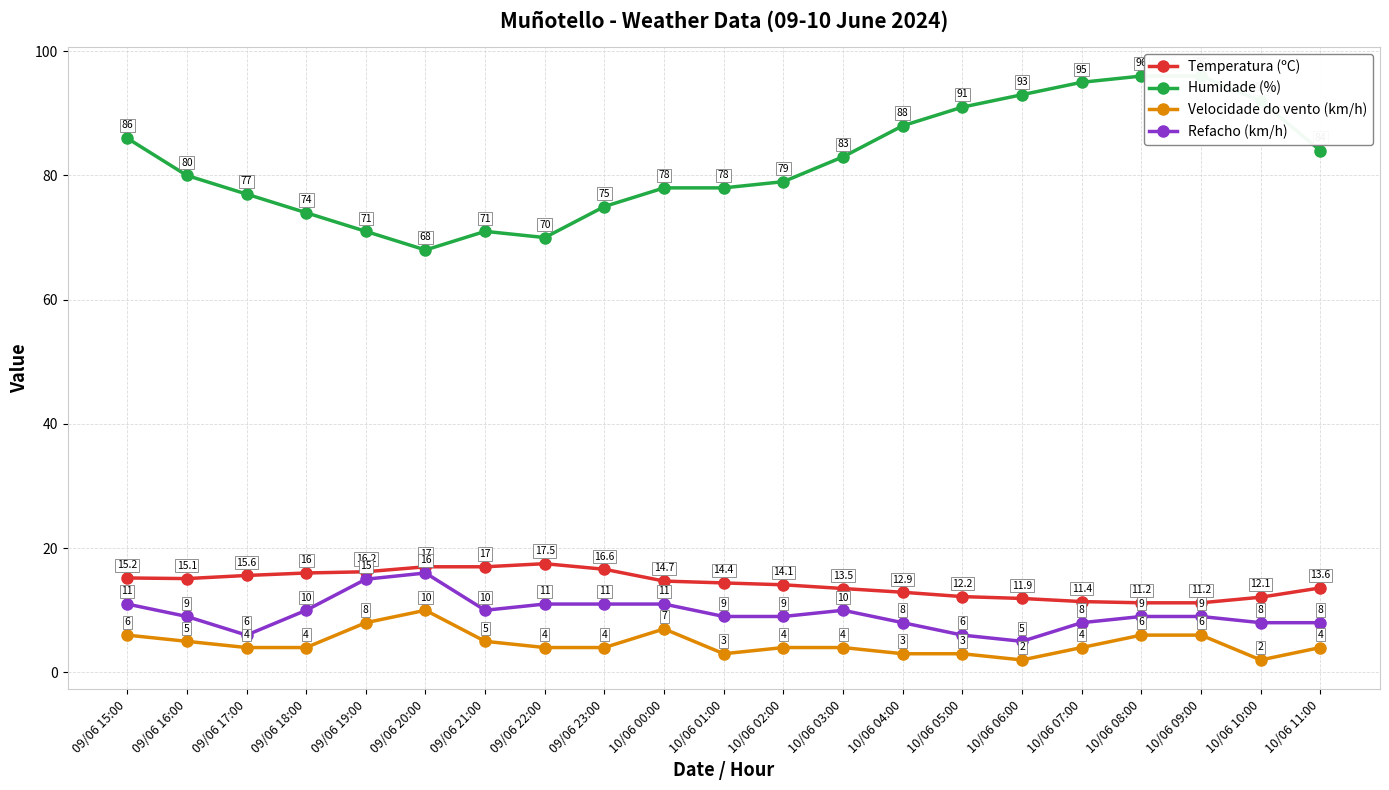

Reading left to right, extract all data points from this chart.

Temperatura (ºC): 09/06 15:00=15.2	09/06 16:00=15.1	09/06 17:00=15.6	09/06 18:00=16.0	09/06 19:00=16.2	09/06 20:00=17.0	09/06 21:00=17.0	09/06 22:00=17.5	09/06 23:00=16.6	10/06 00:00=14.7	10/06 01:00=14.4	10/06 02:00=14.1	10/06 03:00=13.5	10/06 04:00=12.9	10/06 05:00=12.2	10/06 06:00=11.9	10/06 07:00=11.4	10/06 08:00=11.2	10/06 09:00=11.2	10/06 10:00=12.1	10/06 11:00=13.6
Humidade (%): 09/06 15:00=86.0	09/06 16:00=80.0	09/06 17:00=77.0	09/06 18:00=74.0	09/06 19:00=71.0	09/06 20:00=68.0	09/06 21:00=71.0	09/06 22:00=70.0	09/06 23:00=75.0	10/06 00:00=78.0	10/06 01:00=78.0	10/06 02:00=79.0	10/06 03:00=83.0	10/06 04:00=88.0	10/06 05:00=91.0	10/06 06:00=93.0	10/06 07:00=95.0	10/06 08:00=96.0	10/06 09:00=96.0	10/06 10:00=92.0	10/06 11:00=84.0
Velocidade do vento (km/h): 09/06 15:00=6.0	09/06 16:00=5.0	09/06 17:00=4.0	09/06 18:00=4.0	09/06 19:00=8.0	09/06 20:00=10.0	09/06 21:00=5.0	09/06 22:00=4.0	09/06 23:00=4.0	10/06 00:00=7.0	10/06 01:00=3.0	10/06 02:00=4.0	10/06 03:00=4.0	10/06 04:00=3.0	10/06 05:00=3.0	10/06 06:00=2.0	10/06 07:00=4.0	10/06 08:00=6.0	10/06 09:00=6.0	10/06 10:00=2.0	10/06 11:00=4.0
Refacho (km/h): 09/06 15:00=11.0	09/06 16:00=9.0	09/06 17:00=6.0	09/06 18:00=10.0	09/06 19:00=15.0	09/06 20:00=16.0	09/06 21:00=10.0	09/06 22:00=11.0	09/06 23:00=11.0	10/06 00:00=11.0	10/06 01:00=9.0	10/06 02:00=9.0	10/06 03:00=10.0	10/06 04:00=8.0	10/06 05:00=6.0	10/06 06:00=5.0	10/06 07:00=8.0	10/06 08:00=9.0	10/06 09:00=9.0	10/06 10:00=8.0	10/06 11:00=8.0